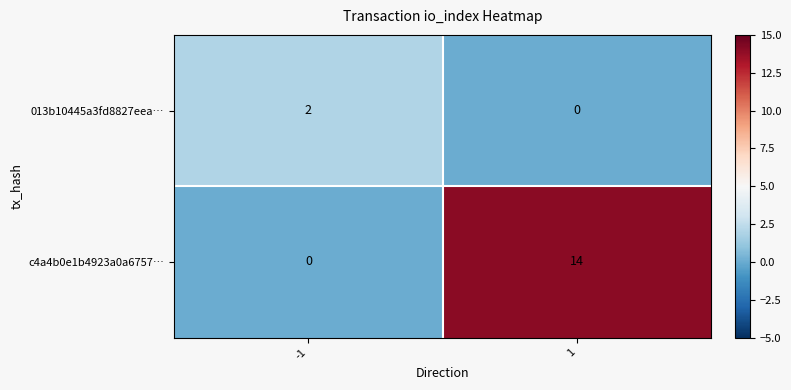

The value of 013b10445a3fd8827eea… at 1 is -1. True or false?

False